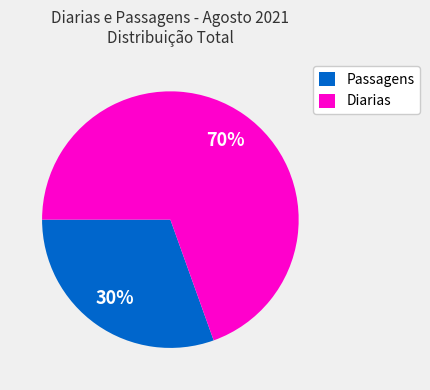

Which slice is the smallest?

Passagens